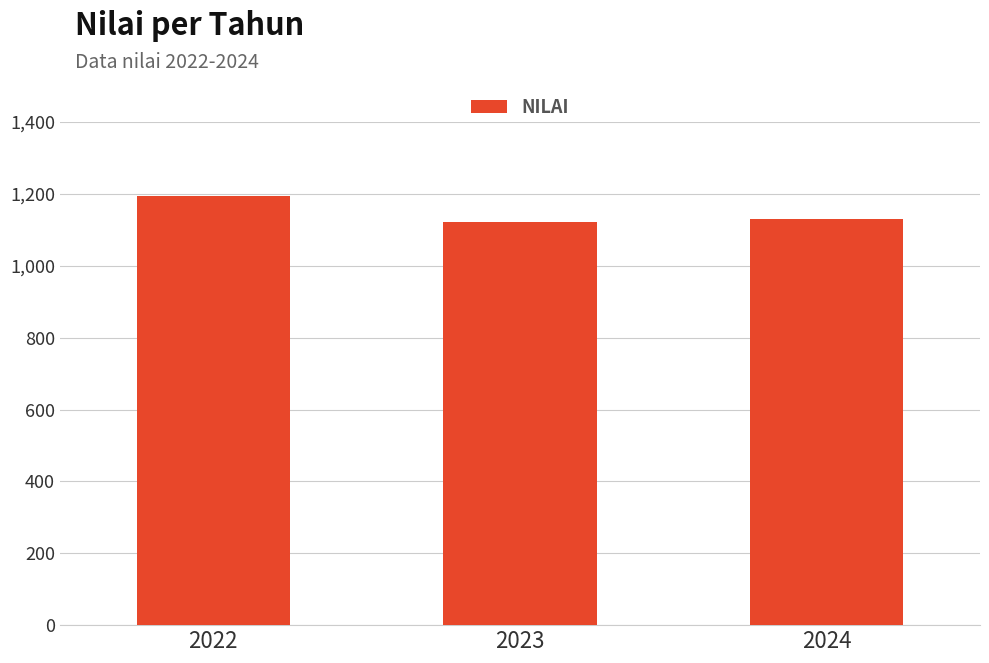

What is the change in value from 2022 to 2023?

-72